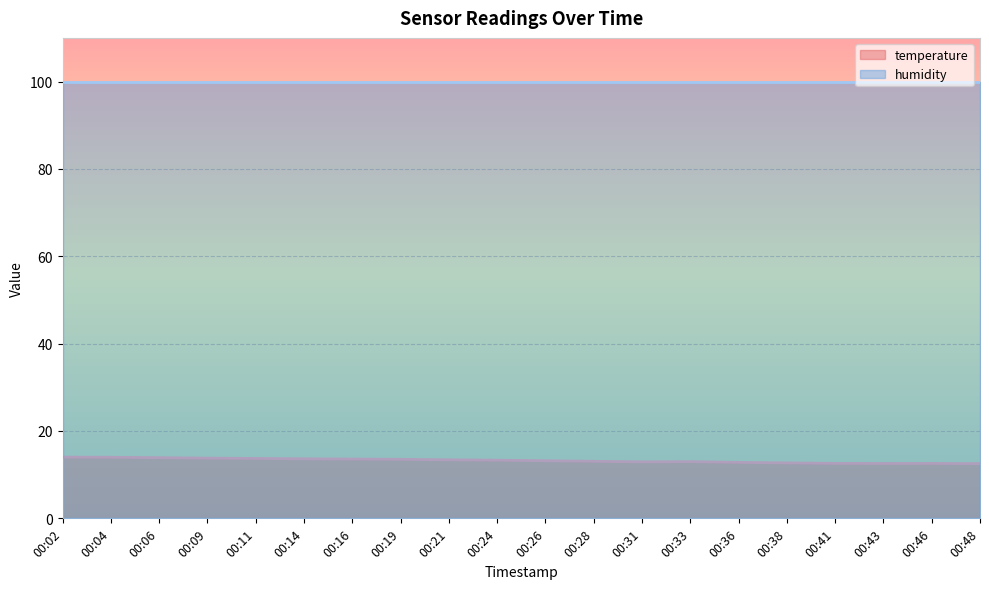

What is the change in value from 00:11 to 00:16?

-0.1